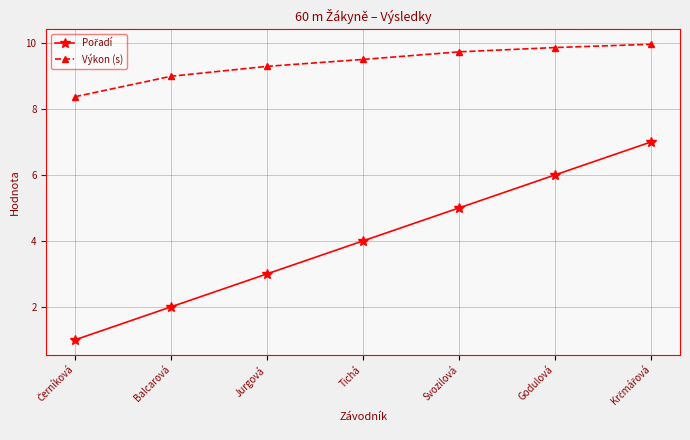

Which series has the largest total across all categories?

Výkon (s)